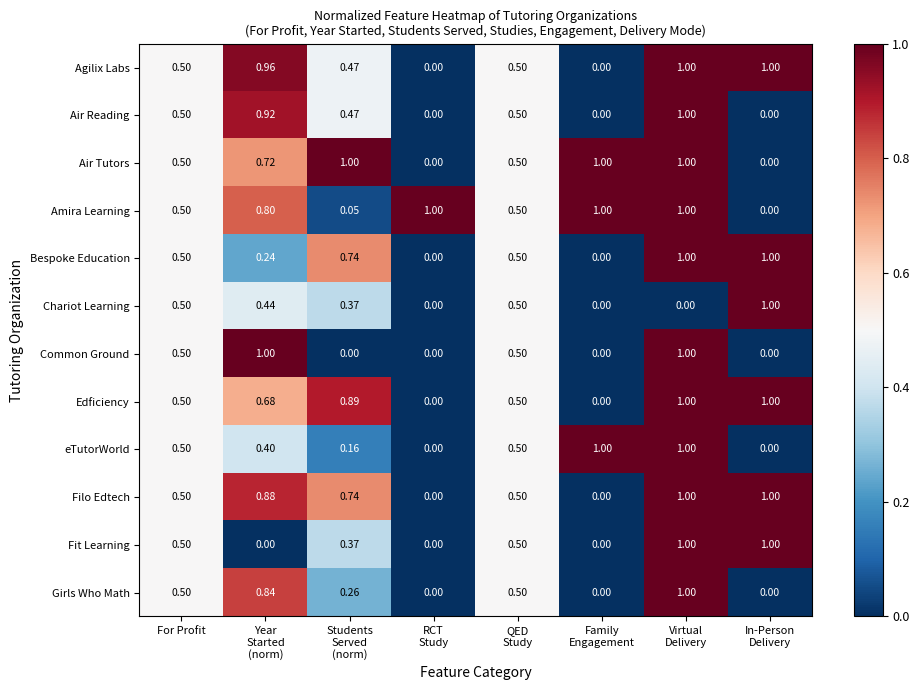

How many series are shown in this chart?

12